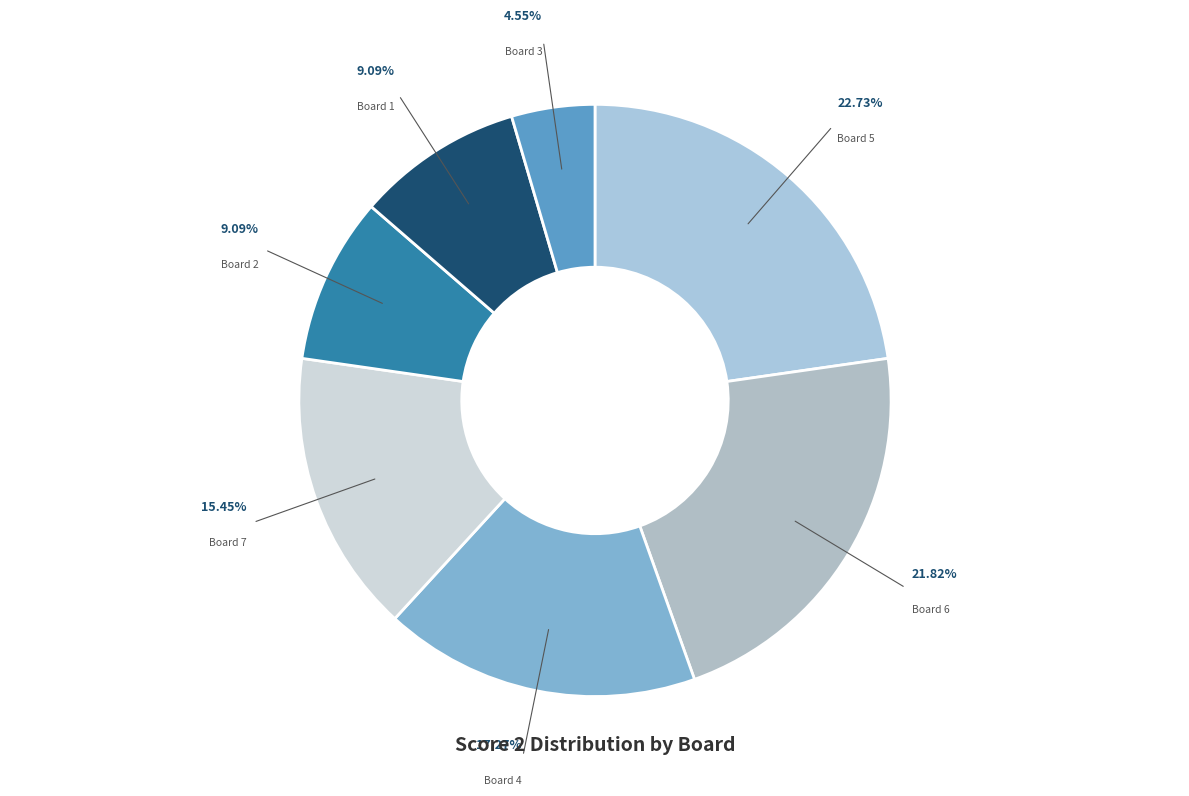

True or false: Board 1 accounts for 9% of the total.

True